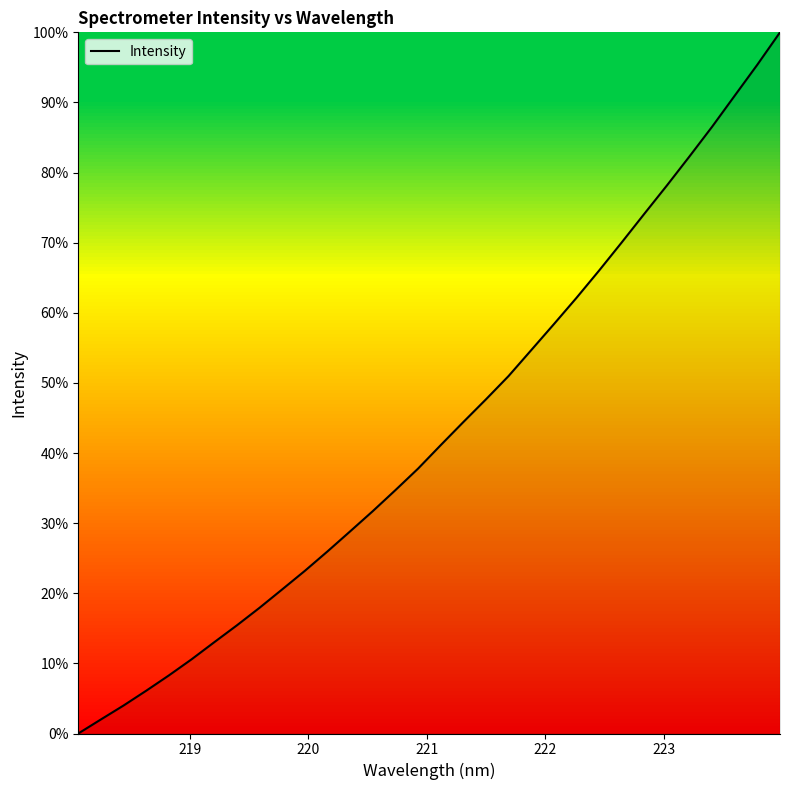

How many values exceed 41?

16